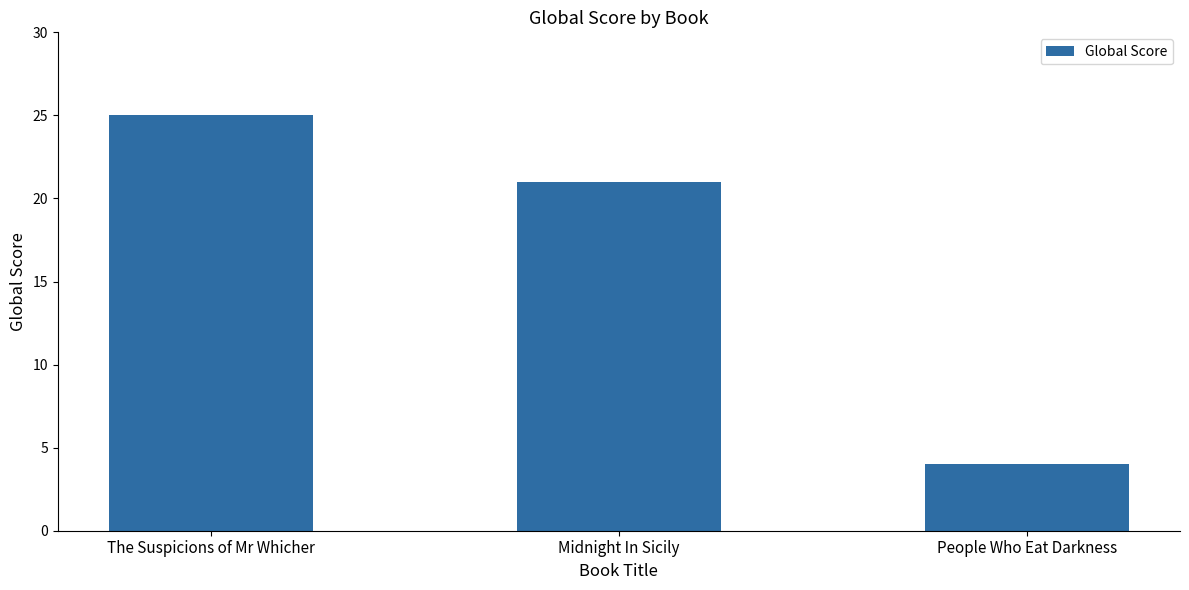

What is the greatest value displayed?

25